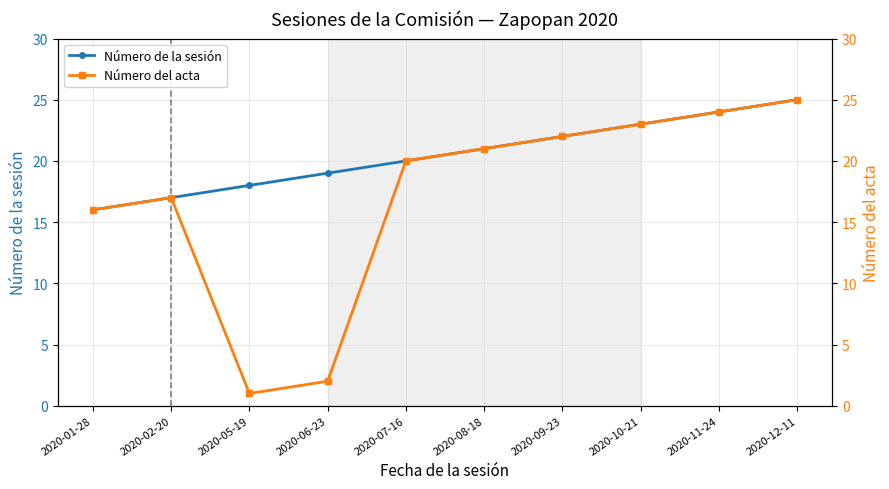

At which category does the chart reach its minimum across all series?

2020-05-19